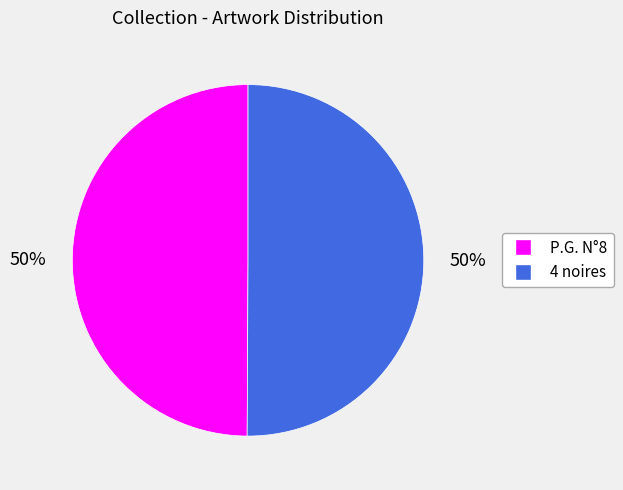

What percentage is the P.G. N°8 slice, to the nearest percent?

50%